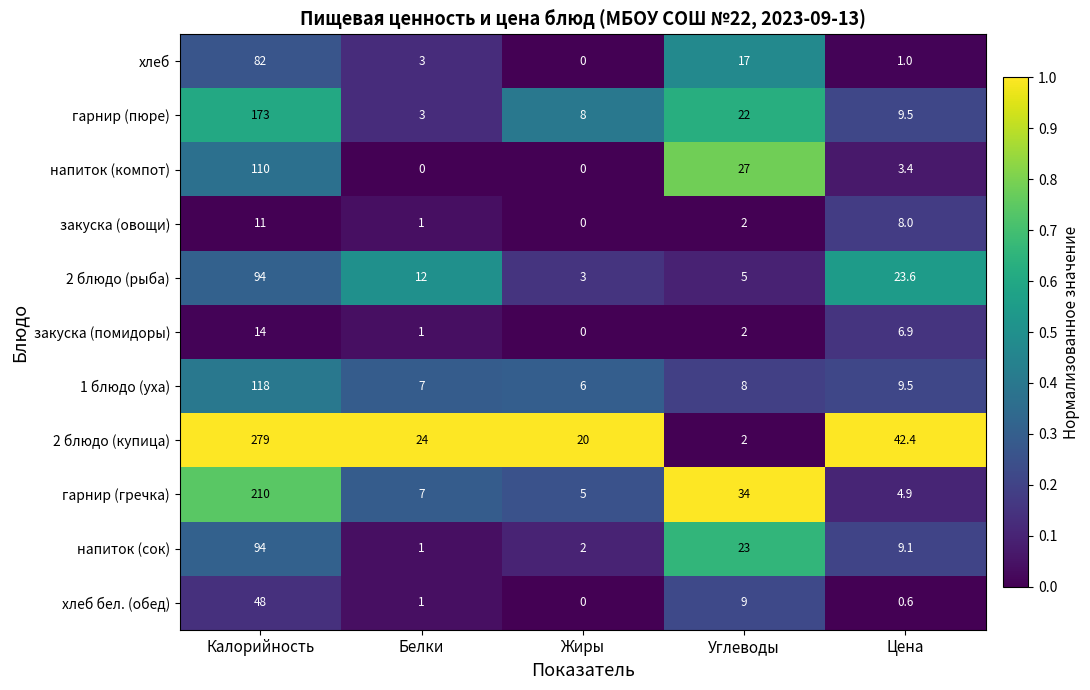

At how many categories does at least one series exceed 0?

5